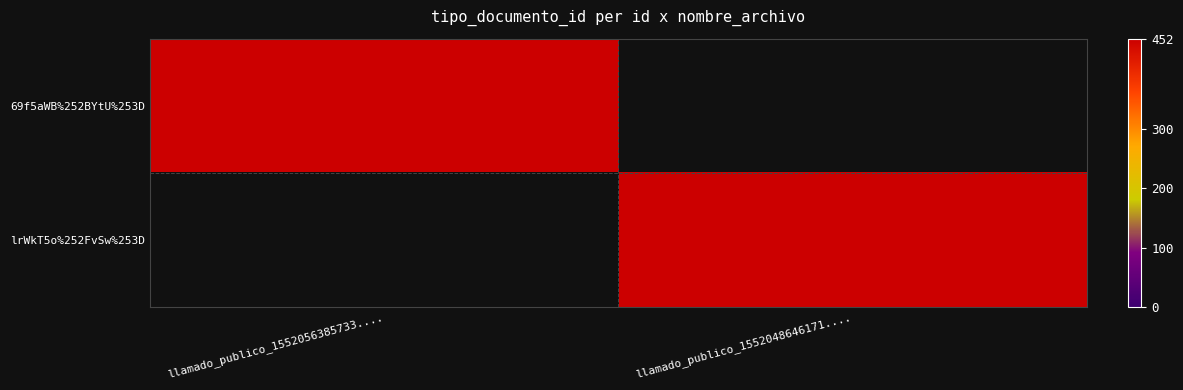

Rank the series by their maximum value, from highest to lowest.

69f5aWB%252BYtU%253D, lrWkT5o%252FvSw%253D